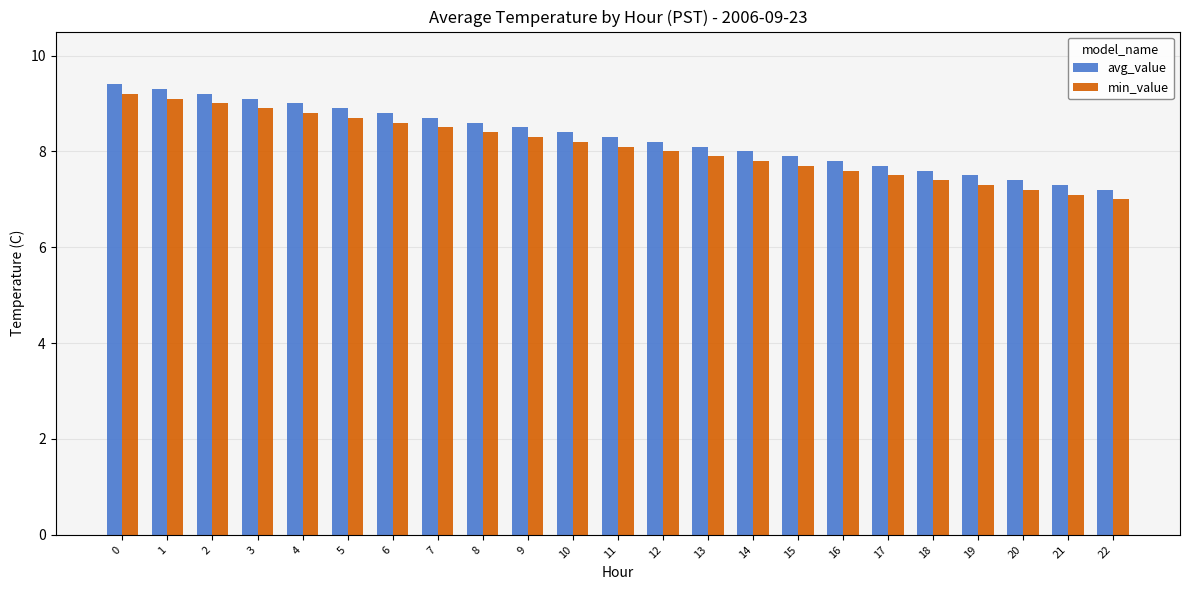

What is the minimum value shown in the chart?

7.0